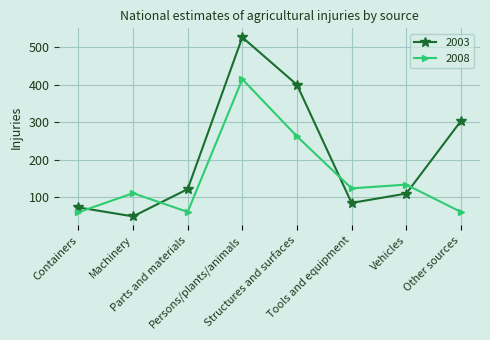

Which series changed the most between Machinery and Parts and materials?

2003